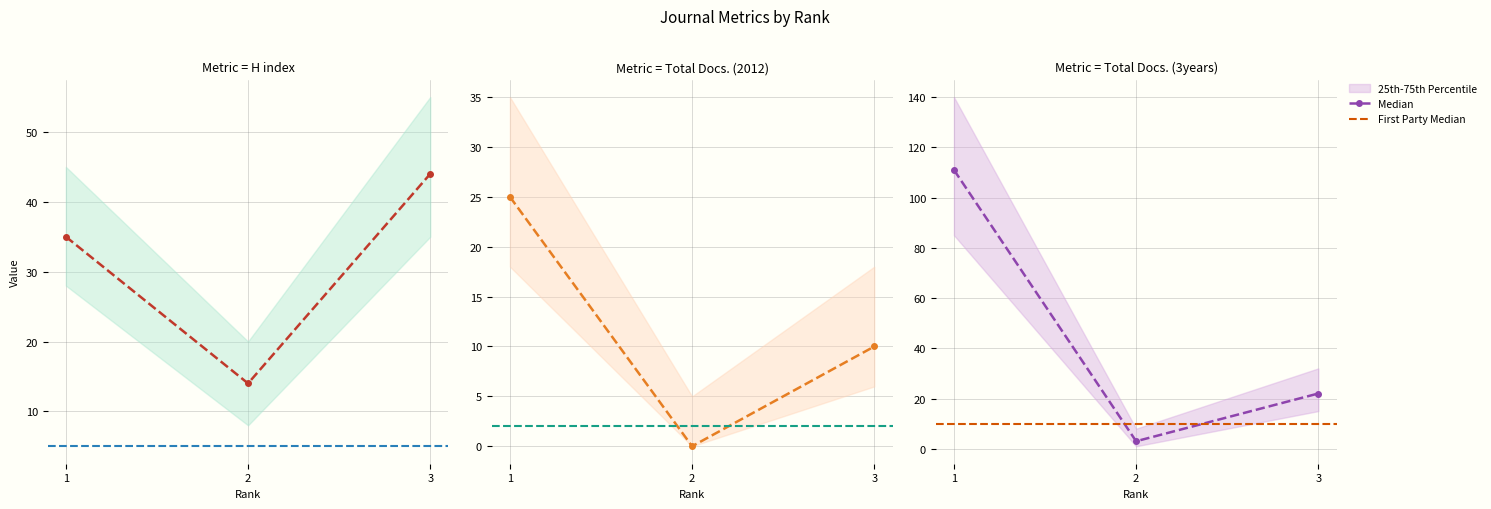

What is the maximum value shown in the chart?

111